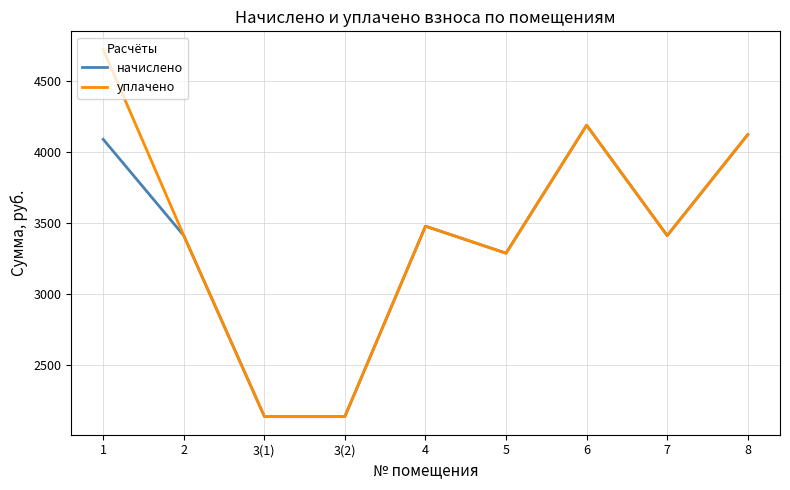

Is the value of начислено at 5 greater than the value of уплачено at 4?

No